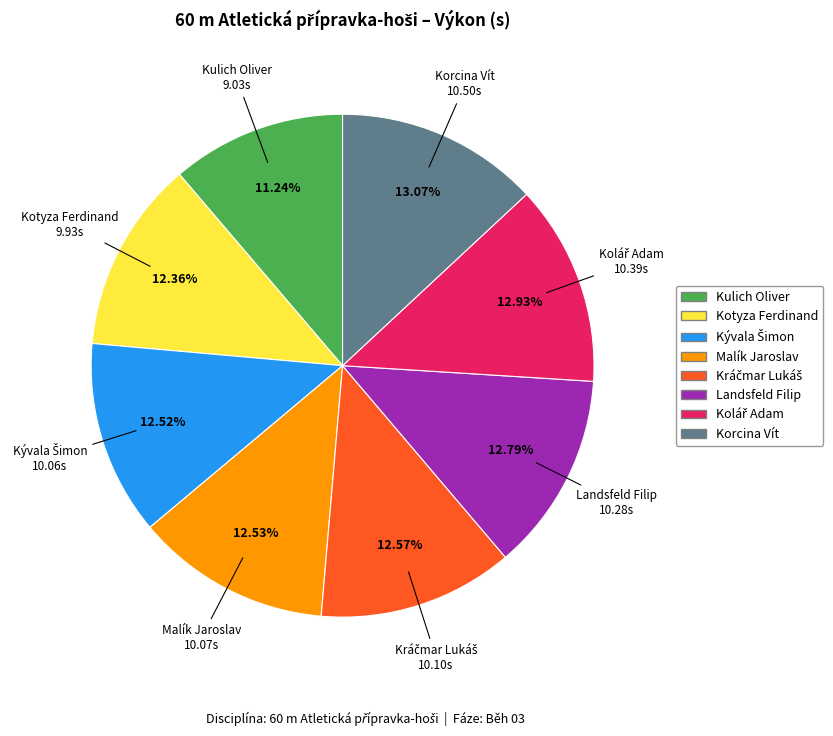

Does any single category account for the majority?

No